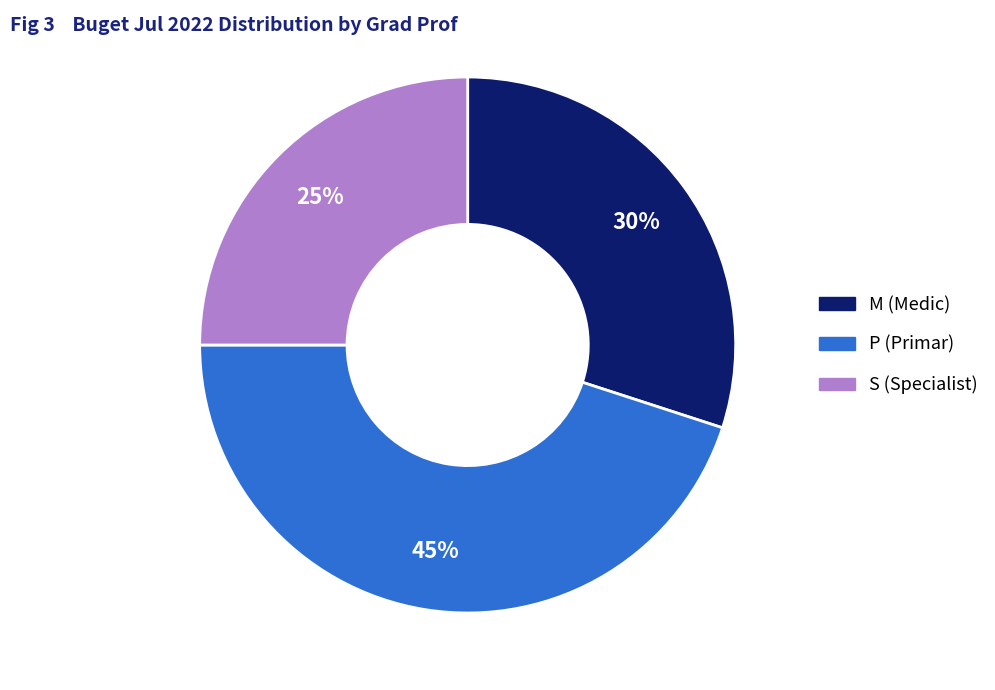

To the nearest percent, what percentage of the pie is M?

30%